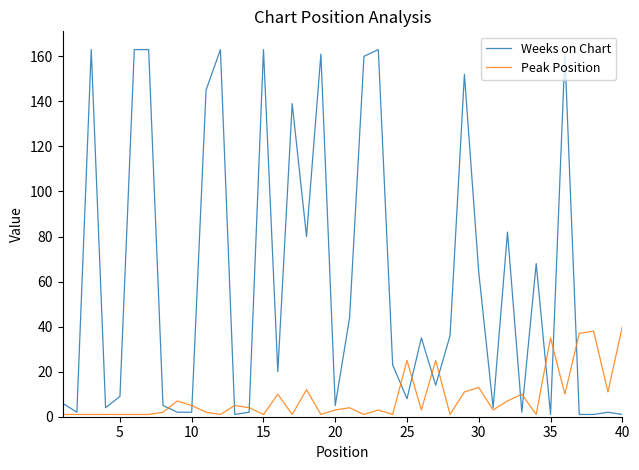

In Peak Position, how many points are higher than both neighbors (excluding endpoints)?

12